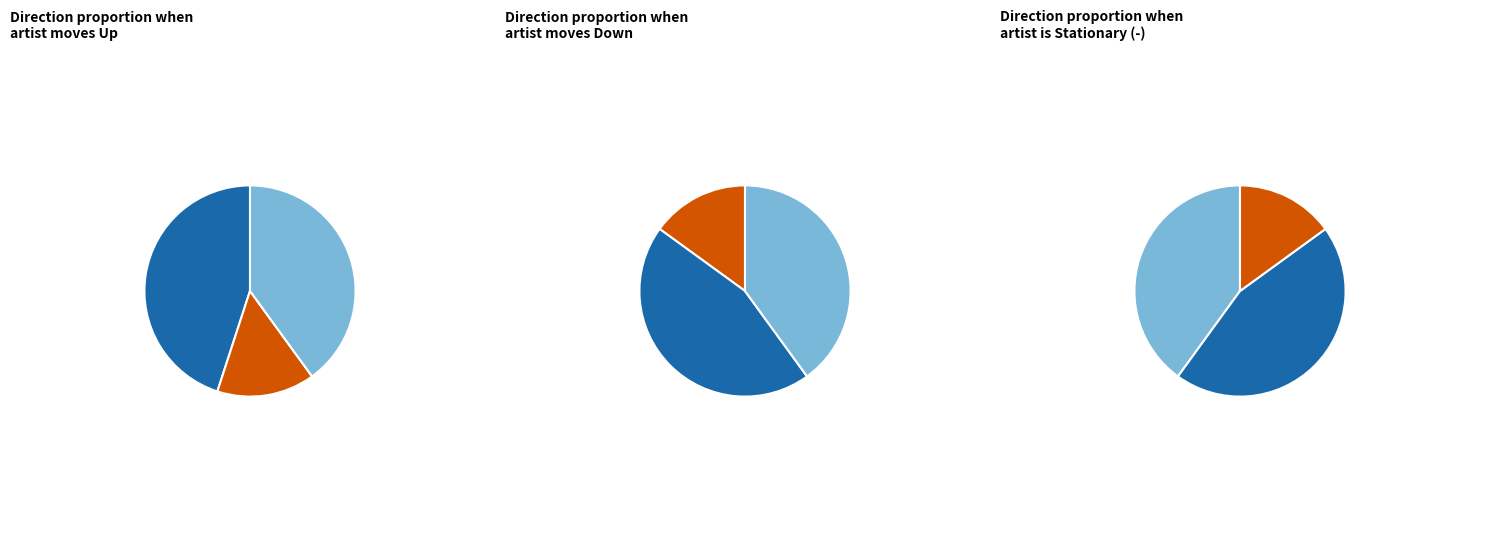

Which slice is the smallest?

down